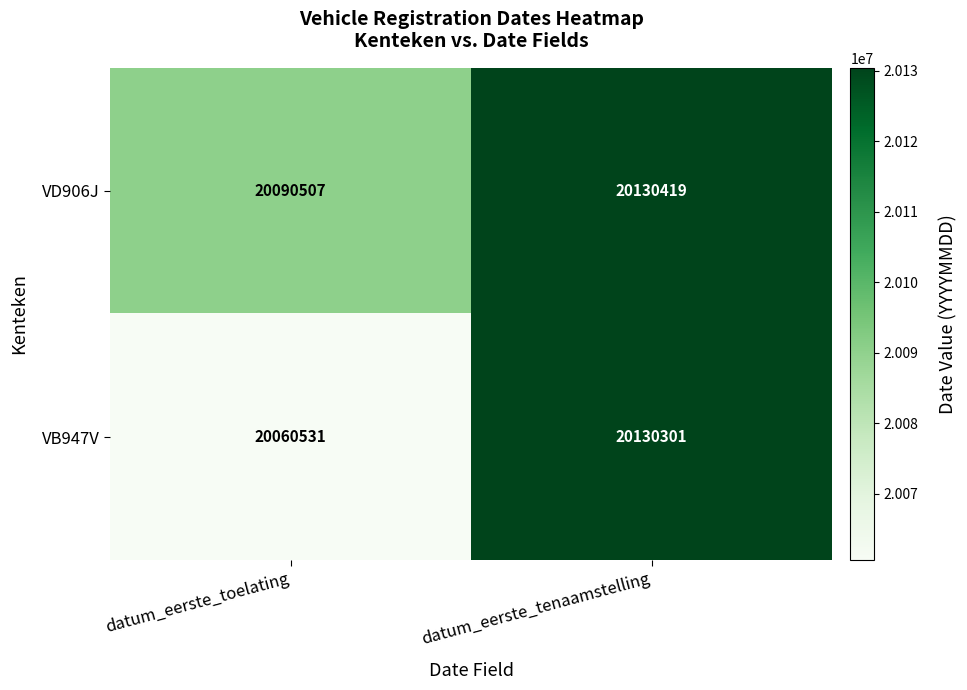

What is the average value of the VD906J series?

20110463